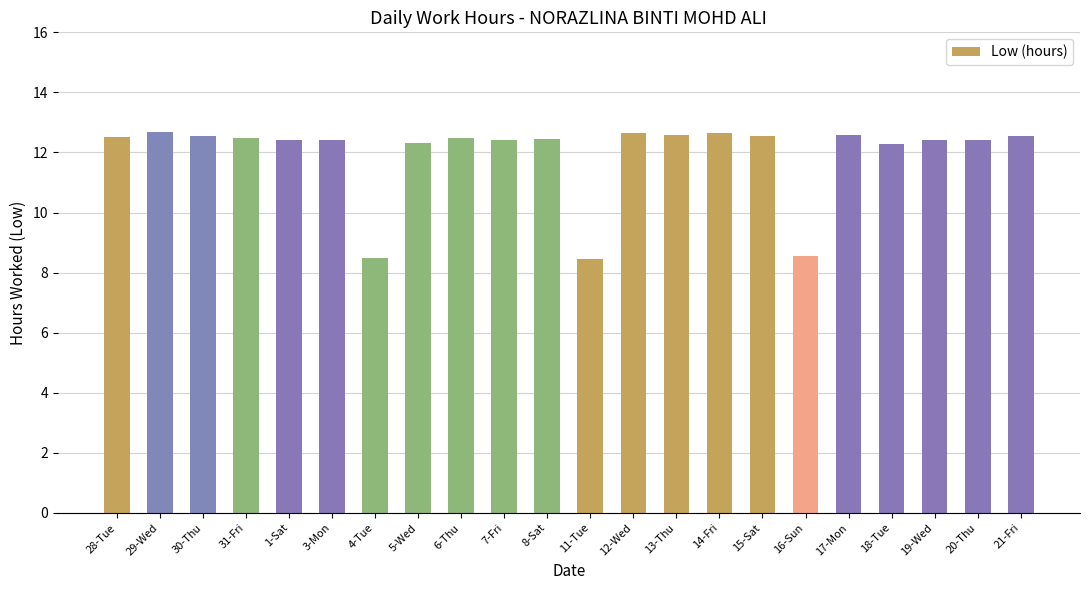

Between 29-Wed and 5-Wed, which is larger?

29-Wed